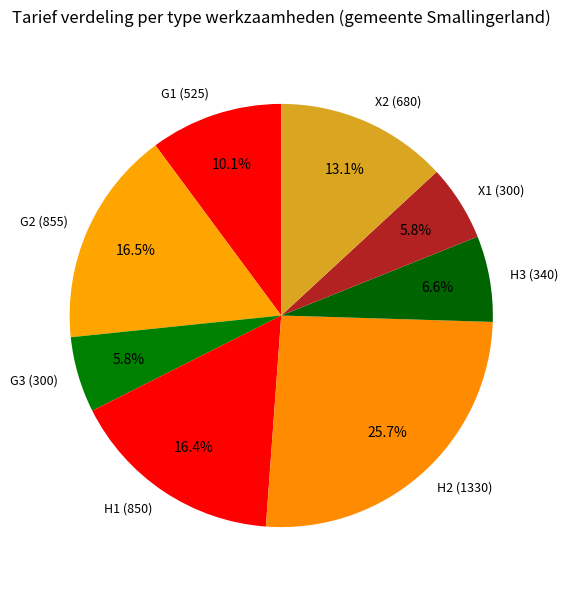

How many slices are in this pie chart?

8